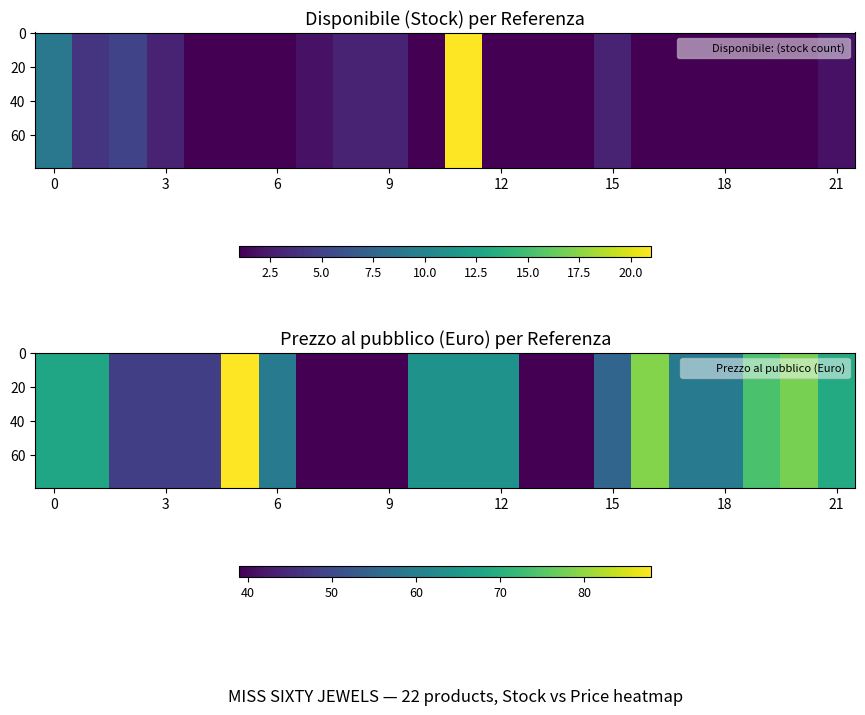

At which category does the chart reach its minimum across all series?

4